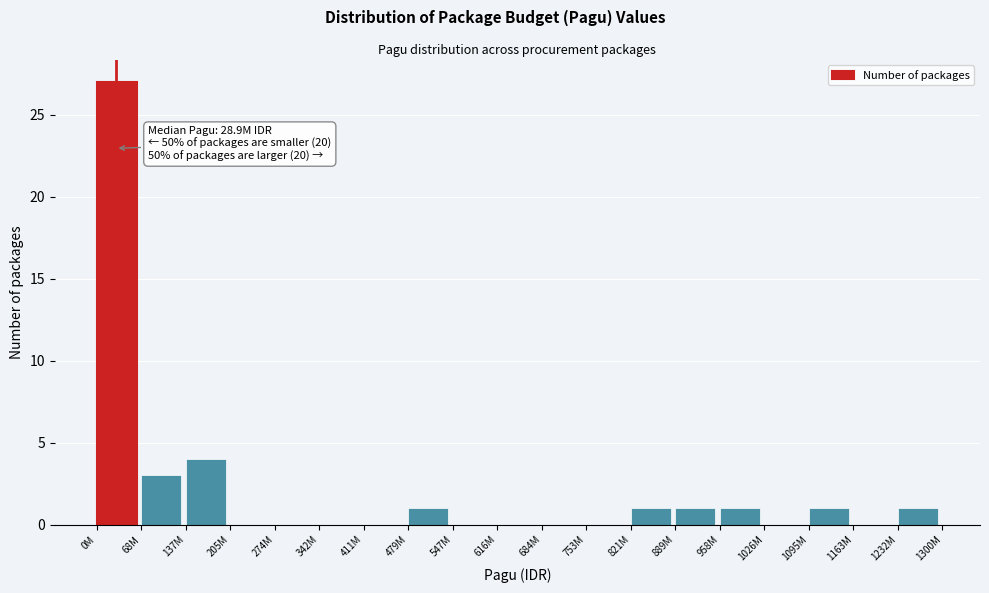

Reading left to right, list all the values displayed in this chart.

0M=27	68M=3	137M=4	205M=0	274M=0	342M=0	411M=0	479M=1	547M=0	616M=0	684M=0	753M=0	821M=1	889M=1	958M=1	1026M=0	1095M=1	1163M=0	1232M=1